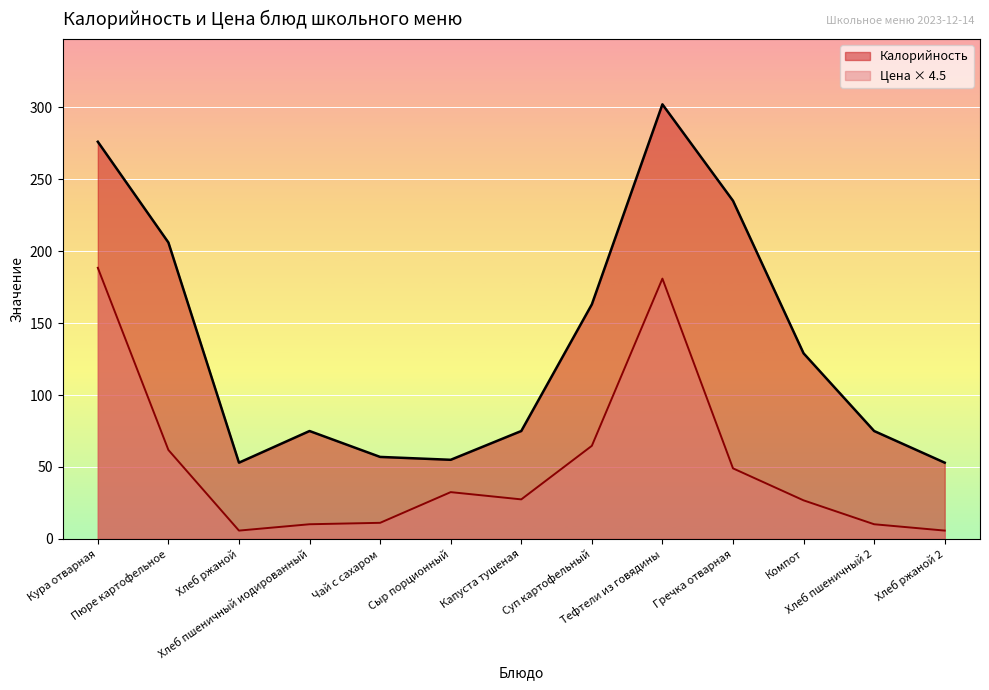

What is the label of the 6th point from the left?

Сыр порционный